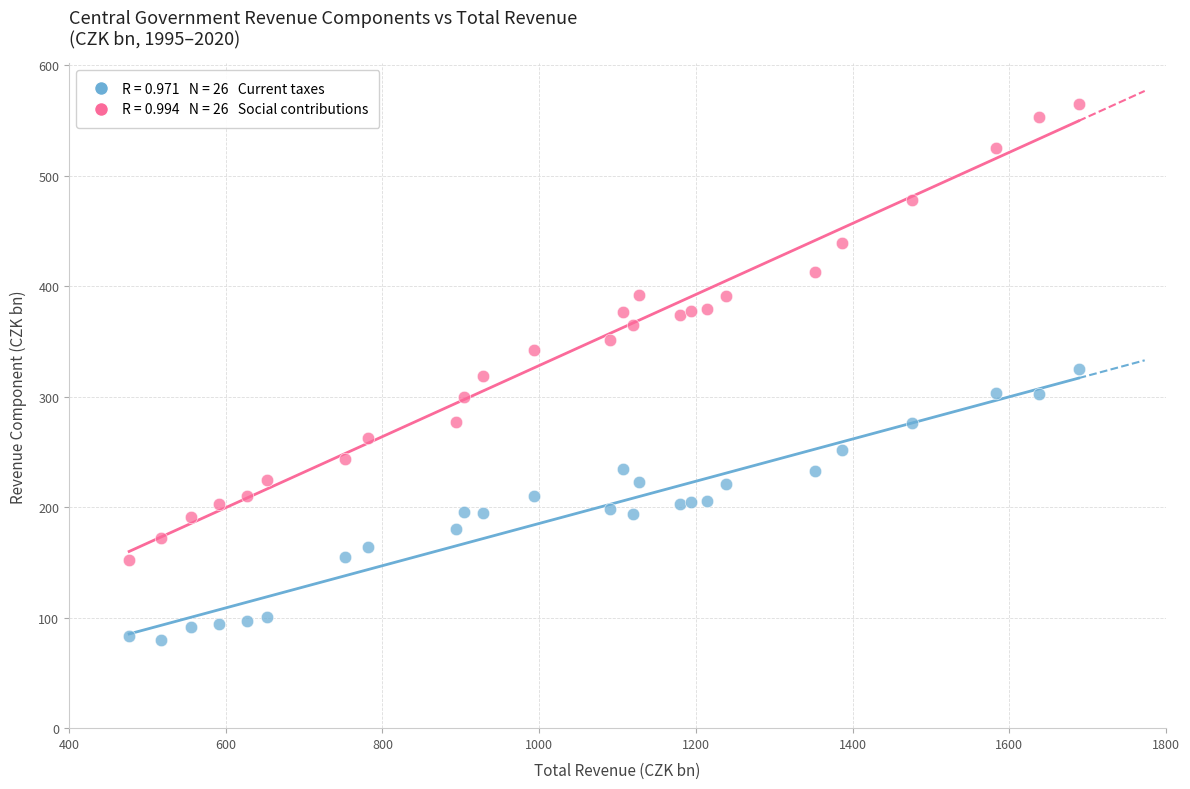

Across all data points, what is the range of Y values (max minus min)?

485.0